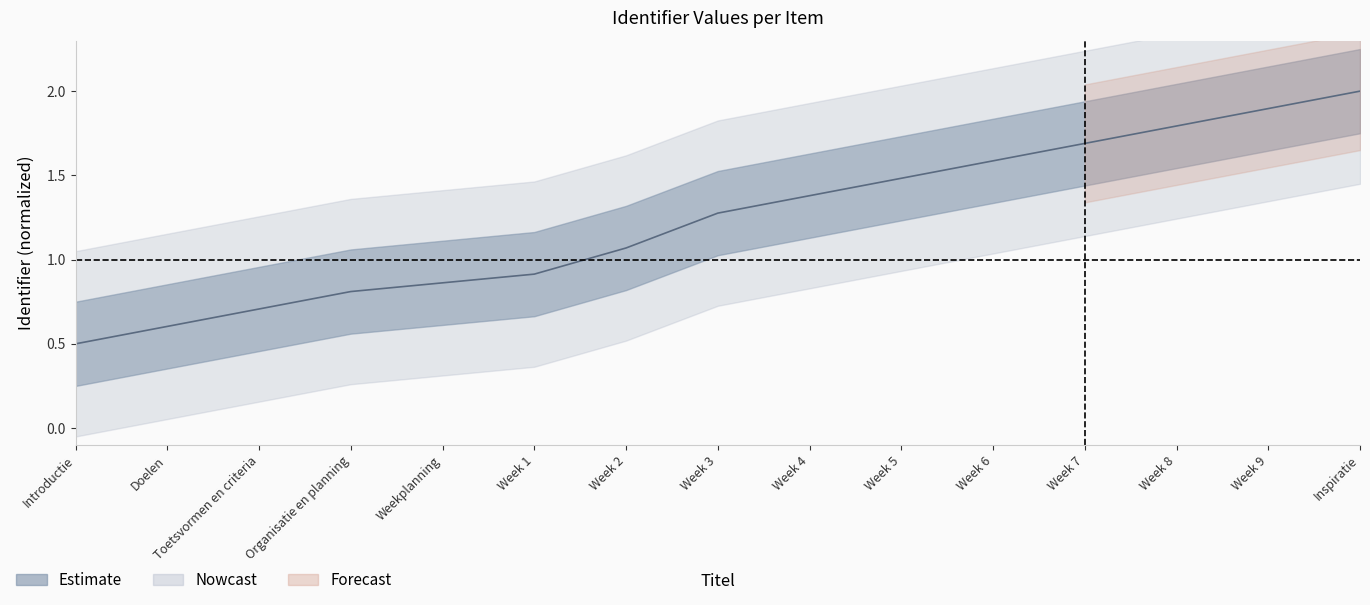

How many values exceed 1?

9